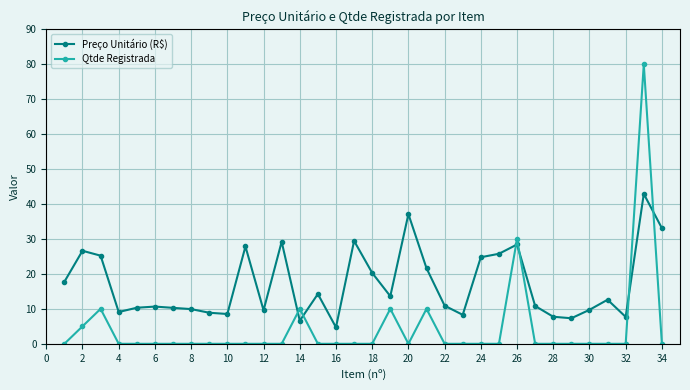

Which series has the widest spread of values?

Qtde Registrada